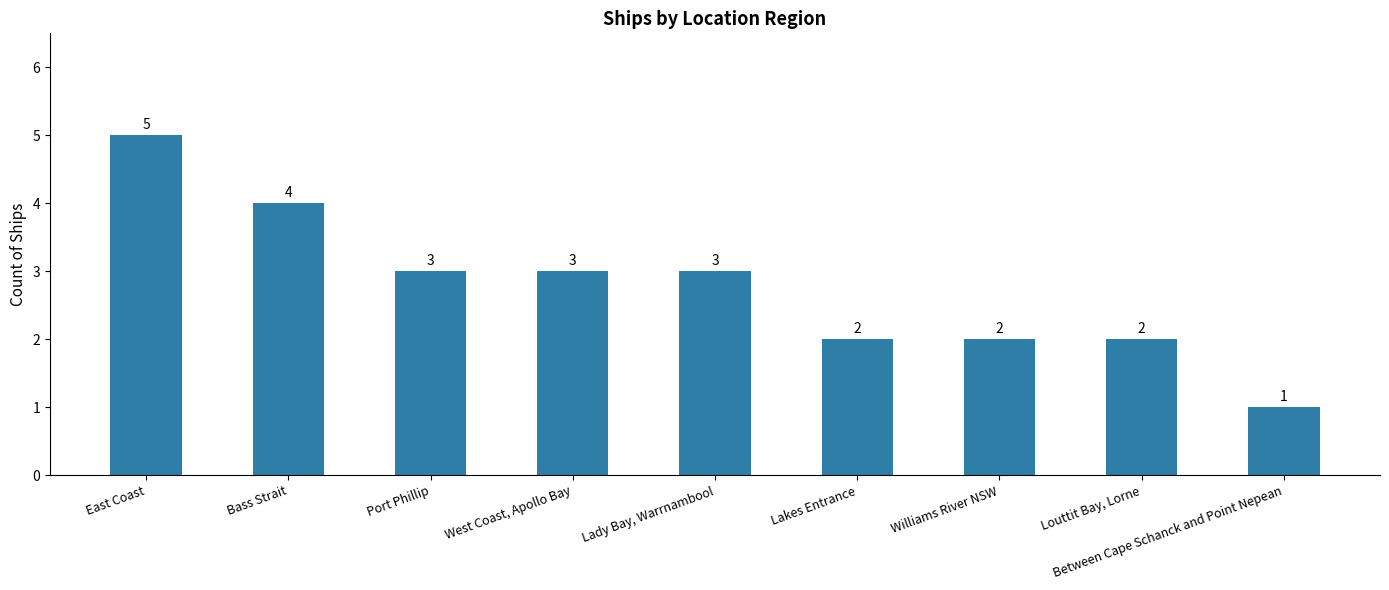

How many values are between 2 and 3?

6